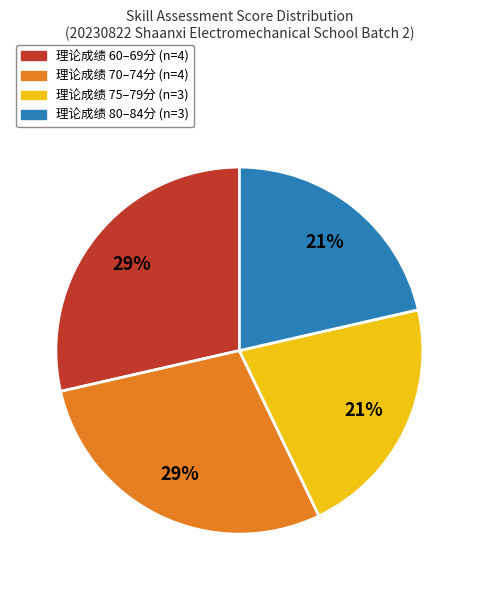

Is there a majority slice in this chart?

No